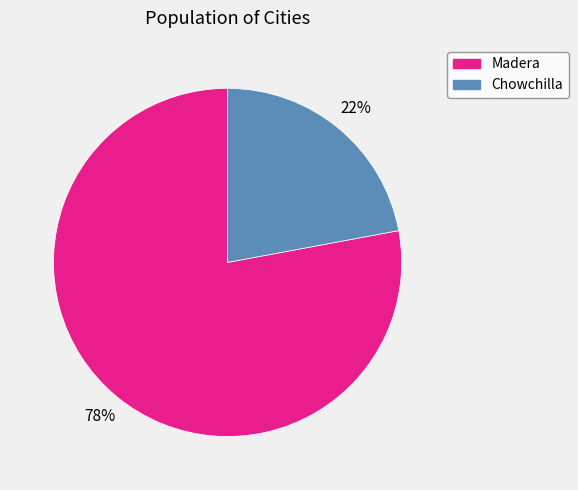

How many slices are in this pie chart?

2